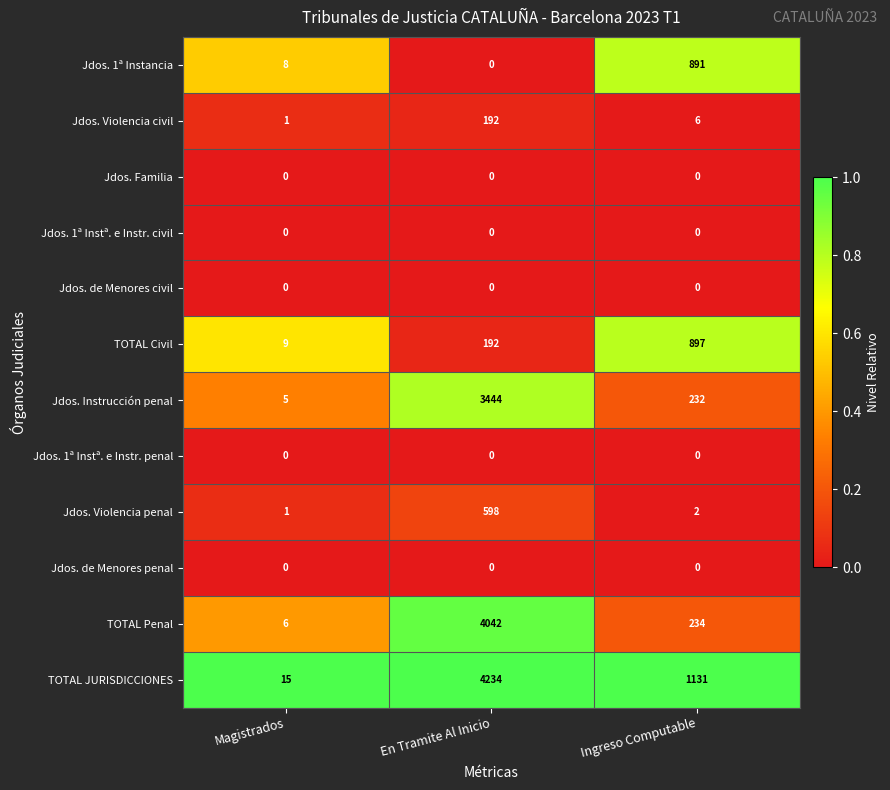

Is it true that Jdos. 1ª Instª. e Instr. civil equals 0 at Ingreso Computable?

True